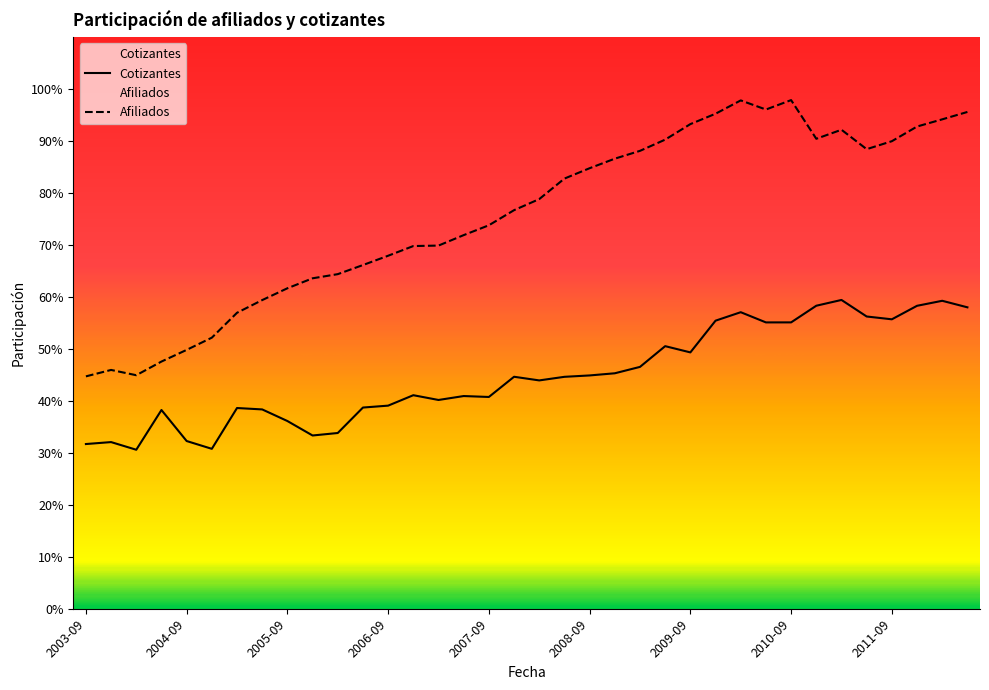

Does the chart have visible grid lines?

No